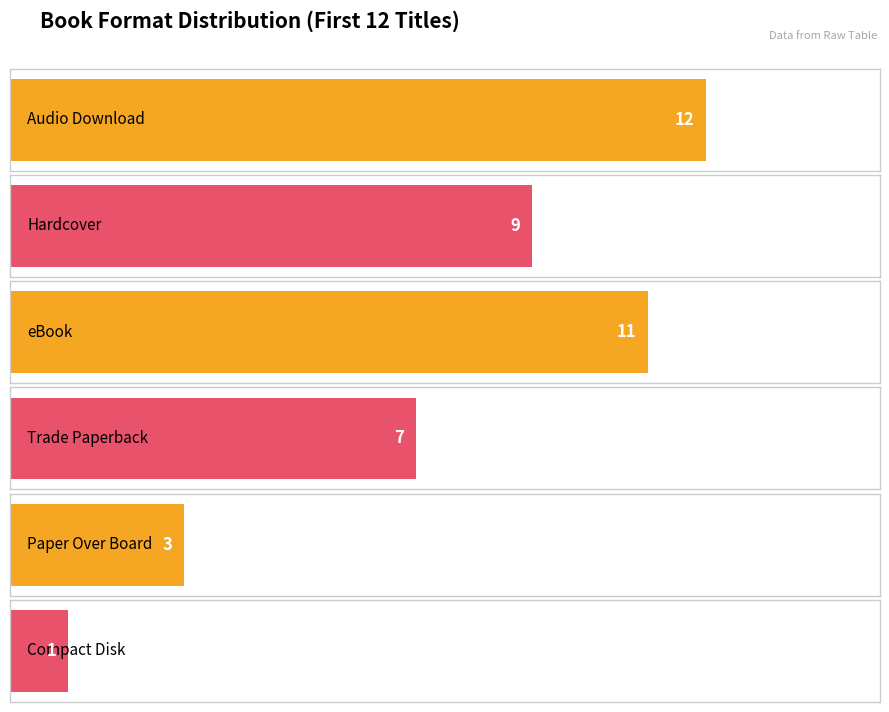

Which category has the lowest value across all series?

Compact Disk